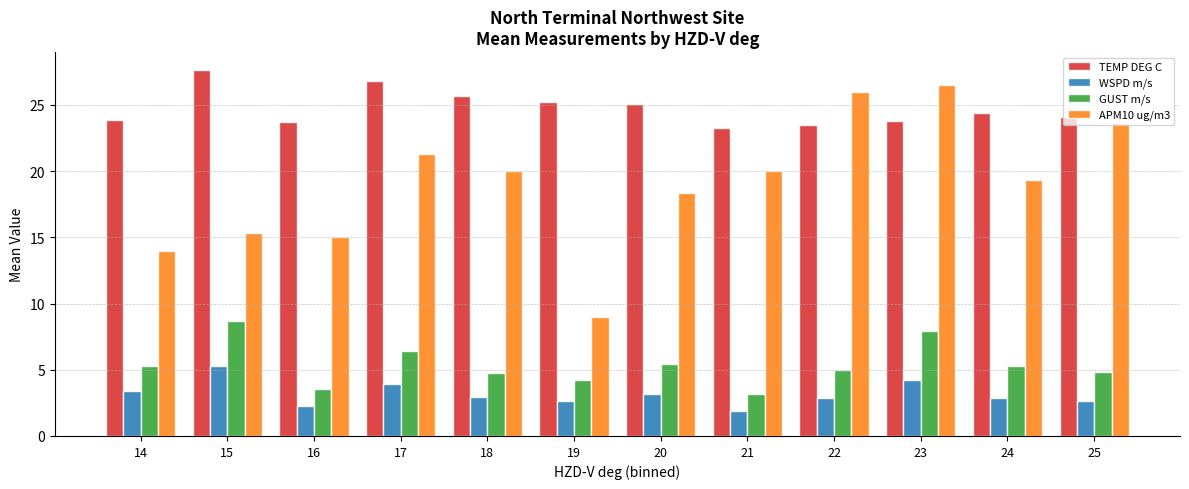

Which series has the largest total across all categories?

TEMP DEG C